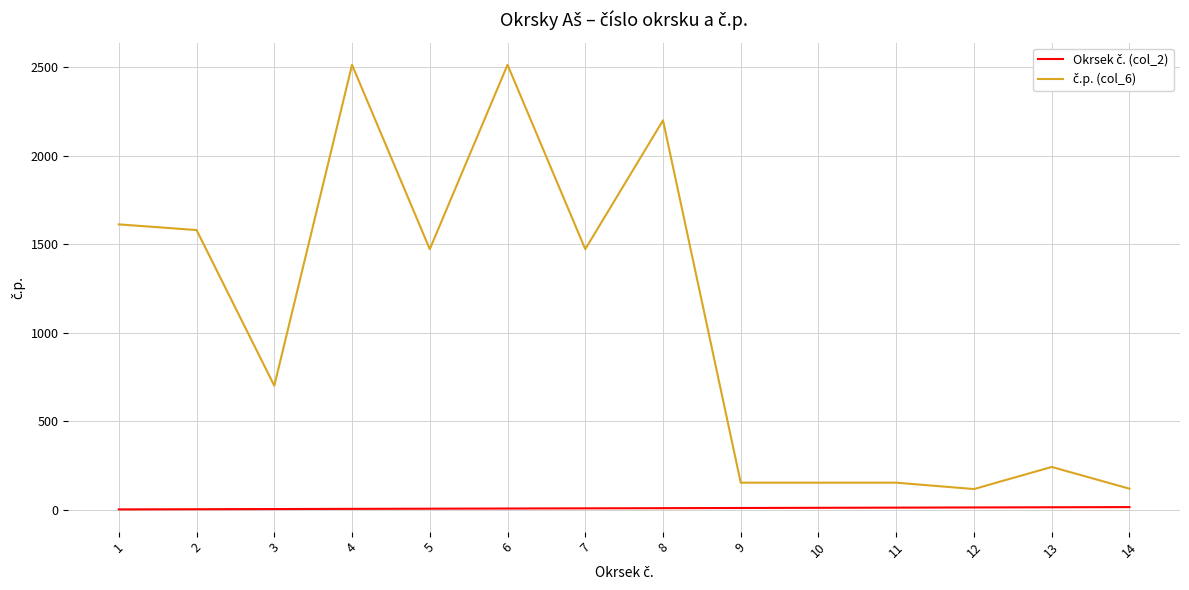

How many lines are shown in the chart?

2